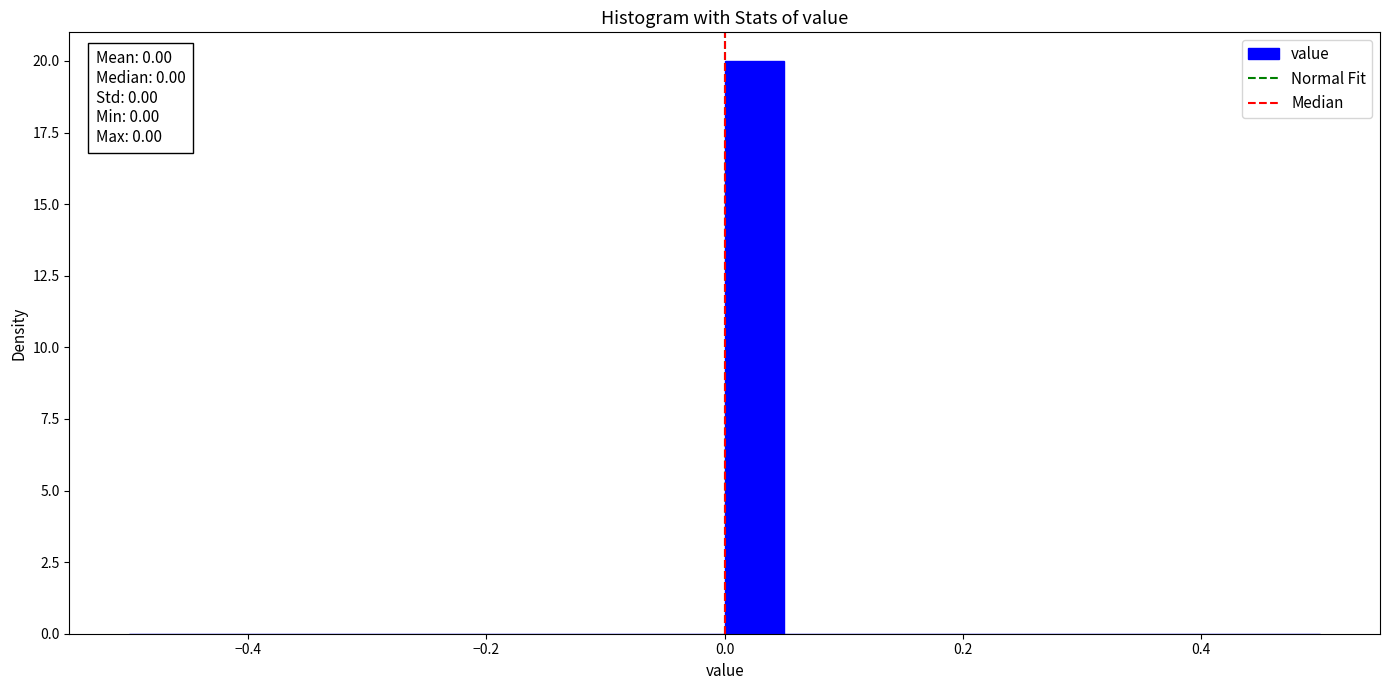

Around what value on the x-axis is the tallest bar? Give the approximate position of its centre, as read against the axis.

0.02